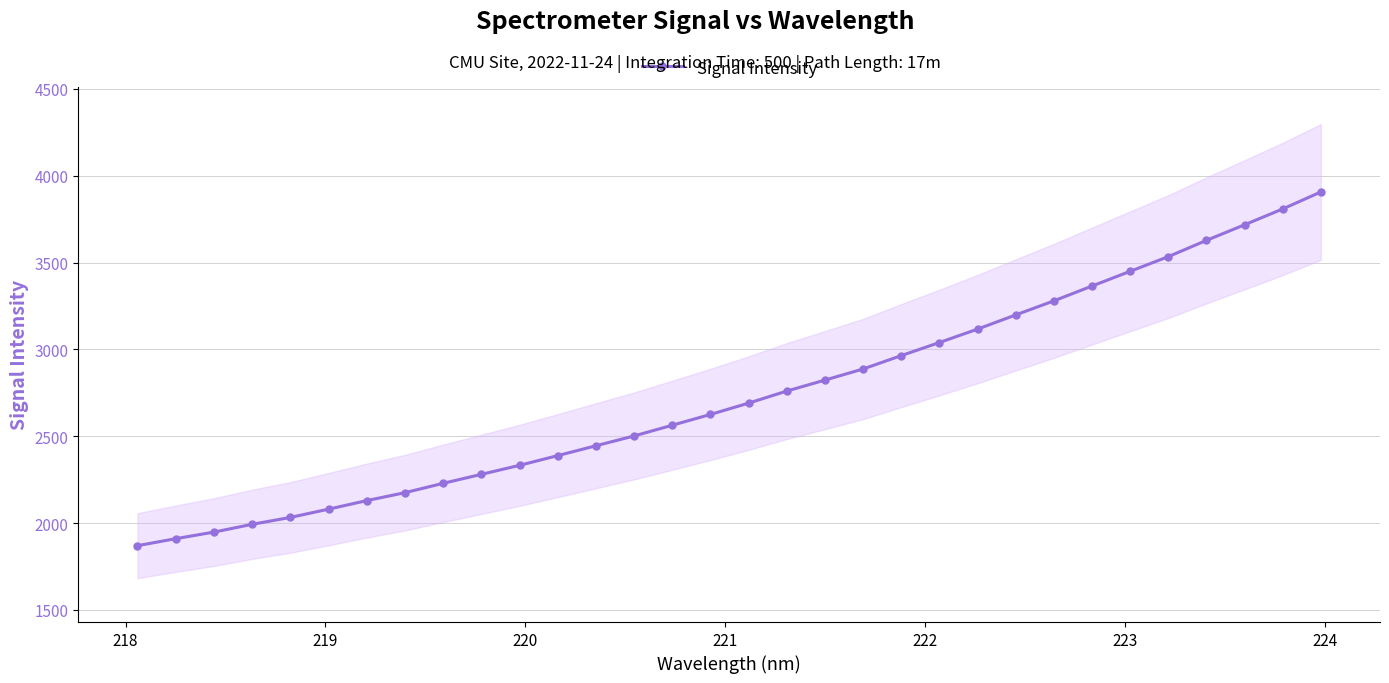

What is the value of the Signal Intensity point at the 32nd from the left?

3906.5